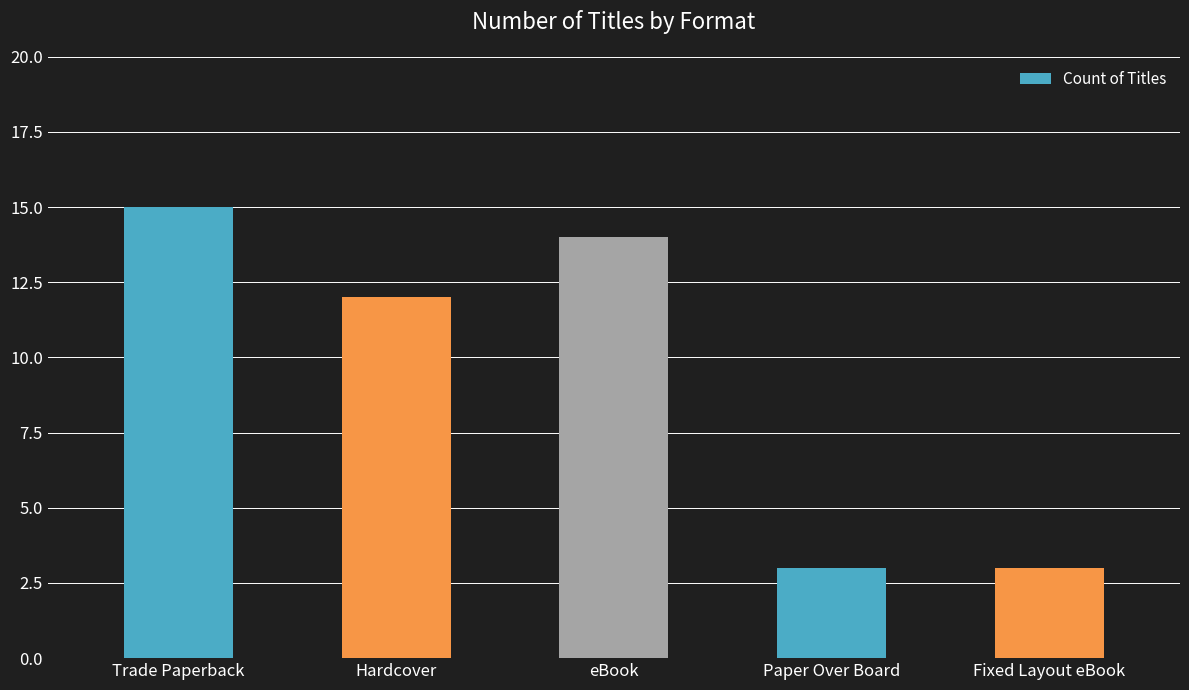

Are the bars horizontal?

No